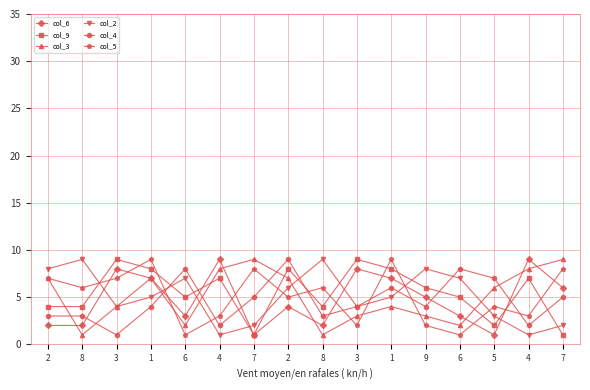

How many lines are shown in the chart?

6